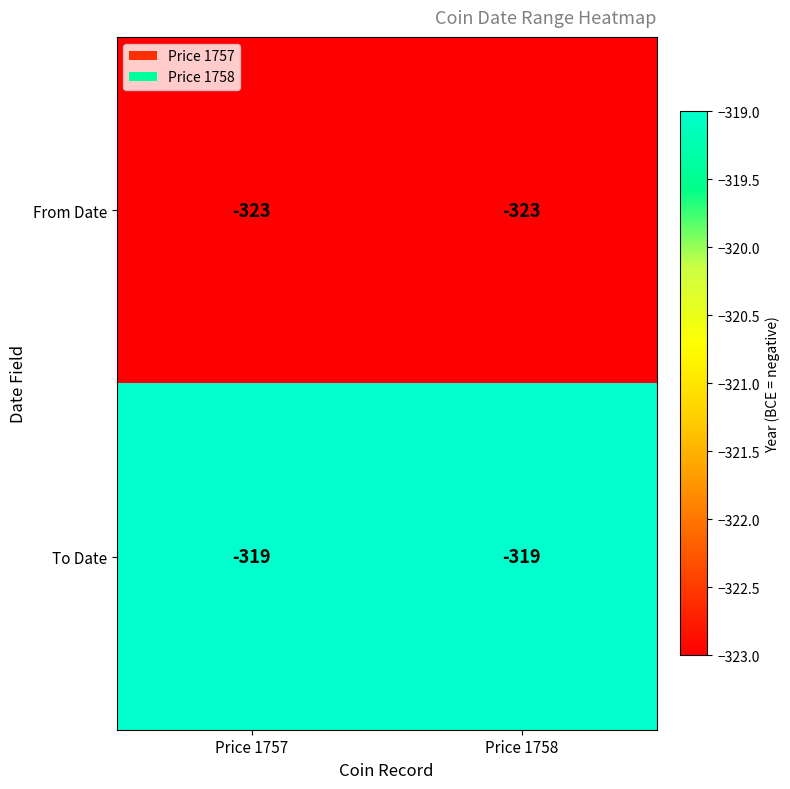

What is the sum of the From Date values at Price 1757 and Price 1758?

-646